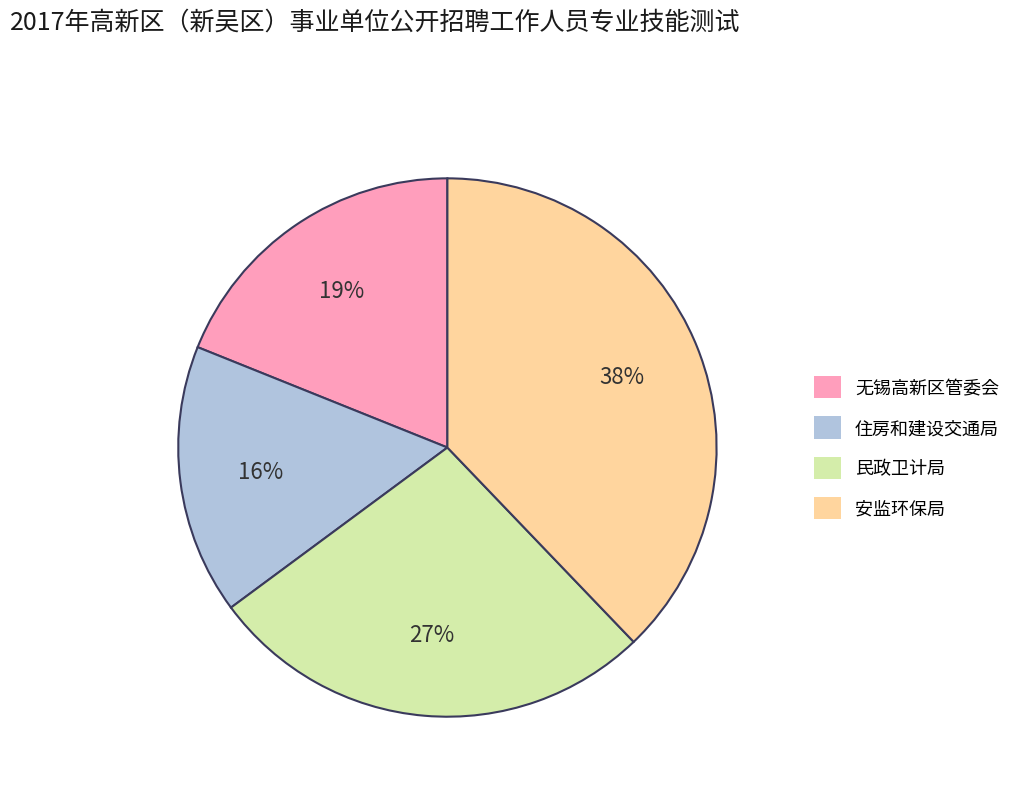

How many segments does this pie chart have?

4